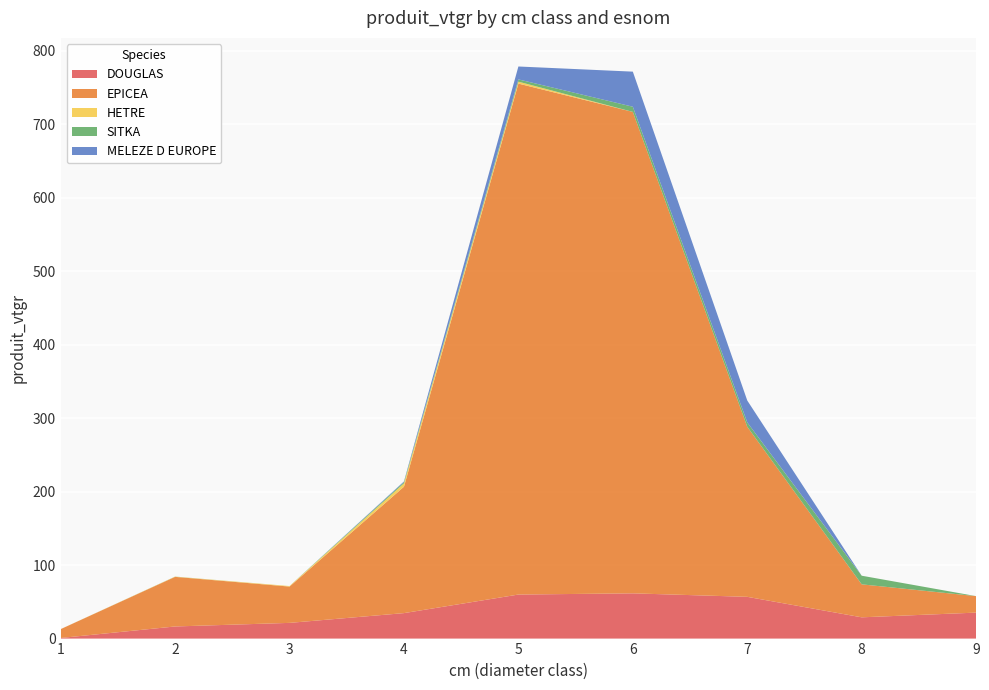

Reading left to right, list all the values displayed in this chart.

DOUGLAS: 1=0.8	2=16.5	3=21.4	4=34.7	5=59.9	6=61.6	7=56.8	8=28.9	9=35.4
EPICEA: 1=12.0	2=67.5	3=49.4	4=172.1	5=695.6	6=655.4	7=231.5	8=44.9	9=22.4
HETRE: 1=0.0	2=0.3	3=0.7	4=4.6	5=2.6	6=0.0	7=0.0	8=0.0	9=0.0
SITKA: 1=0.0	2=0.1	3=0.0	4=1.6	5=3.1	6=7.0	7=6.0	8=11.8	9=0.0
MELEZE D EUROPE: 1=0.0	2=0.0	3=0.0	4=0.9	5=17.6	6=47.8	7=29.8	8=0.0	9=0.0